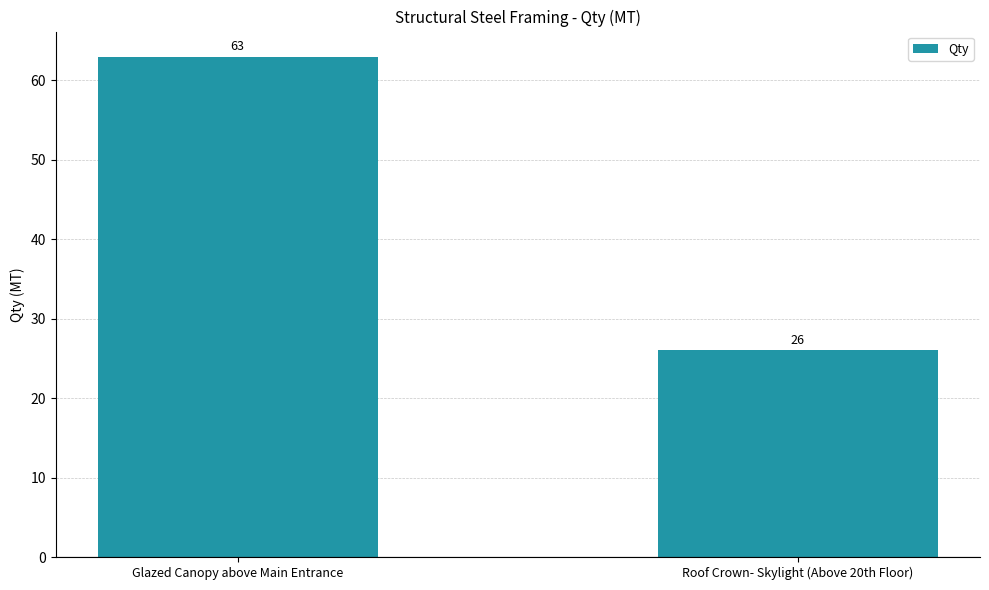

What is the label of the 2nd bar from the right?

Glazed Canopy above Main Entrance